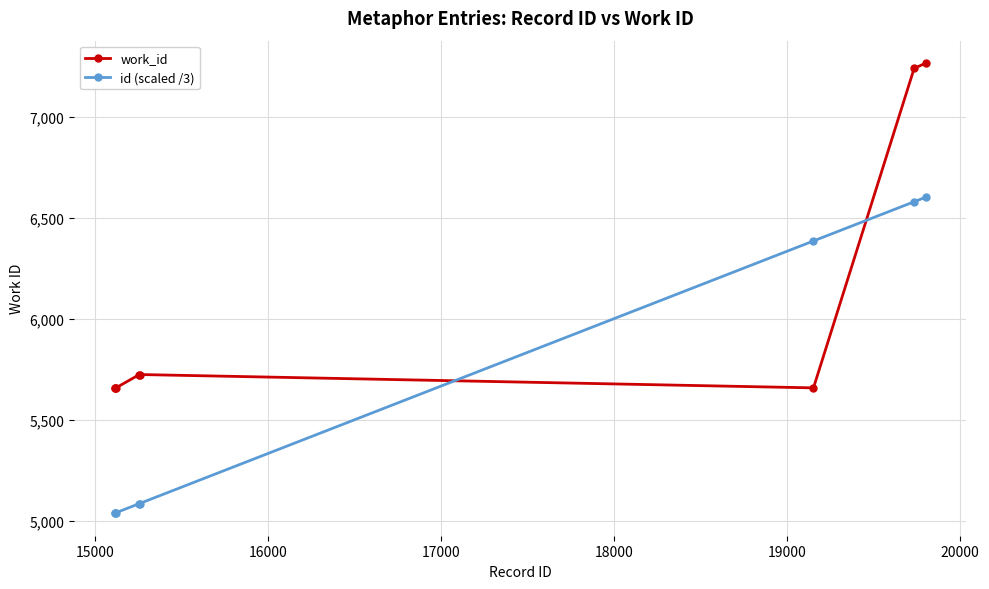

How many data points does each series have?

8